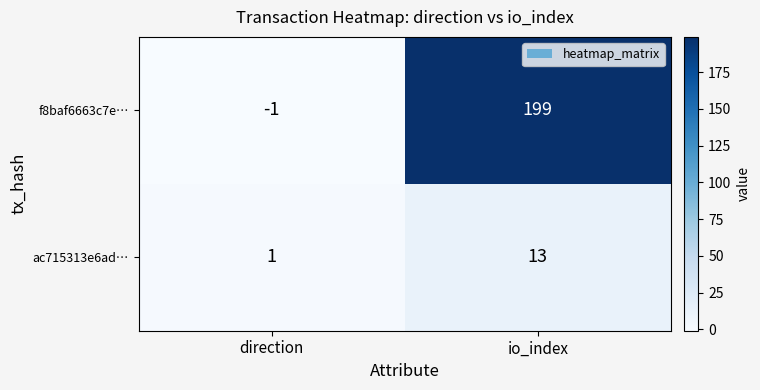

What is the difference between the ac715313e6ad… values at direction and io_index?

12